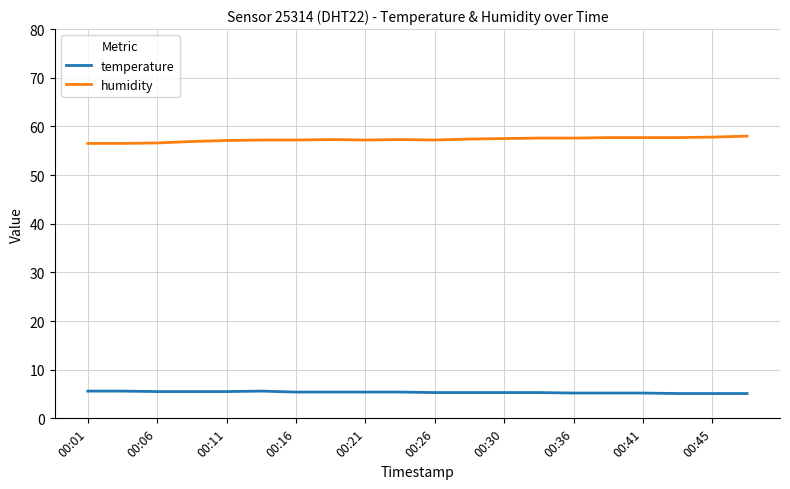

What is the lowest value of the humidity series?

56.5